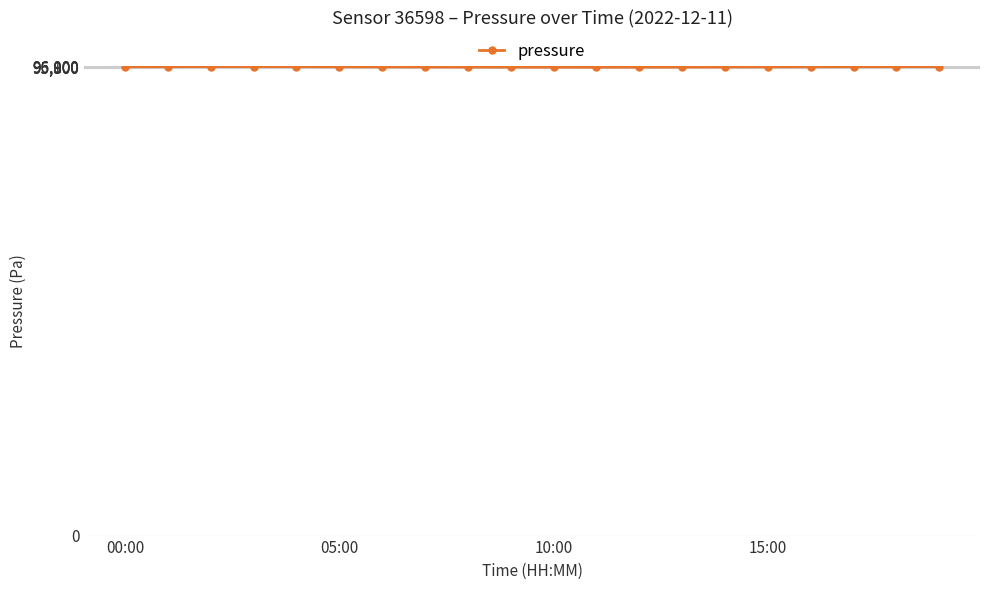

What is the average value?

96002.5